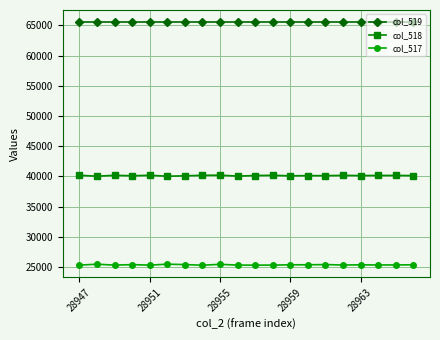

What is the average value of the col_518 series?

40149